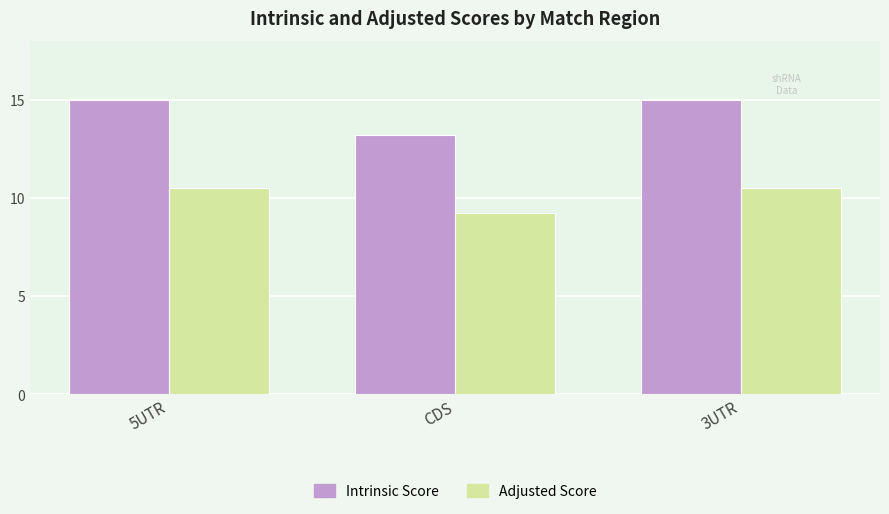

The value of Intrinsic Score at 5UTR is 20.3. True or false?

False